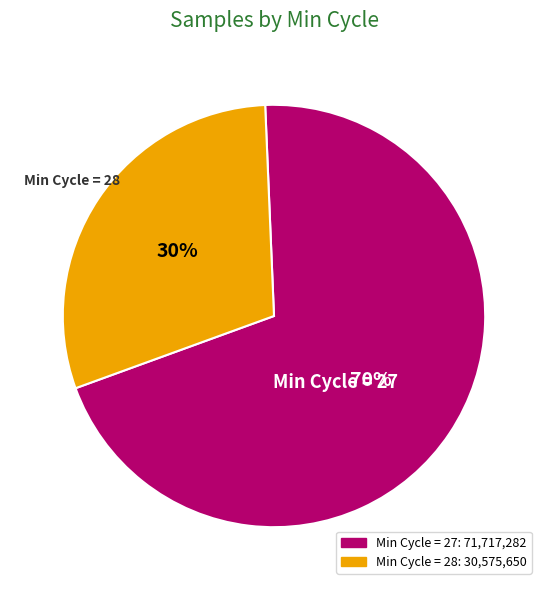

To the nearest percent, what is the average slice percentage?

50%